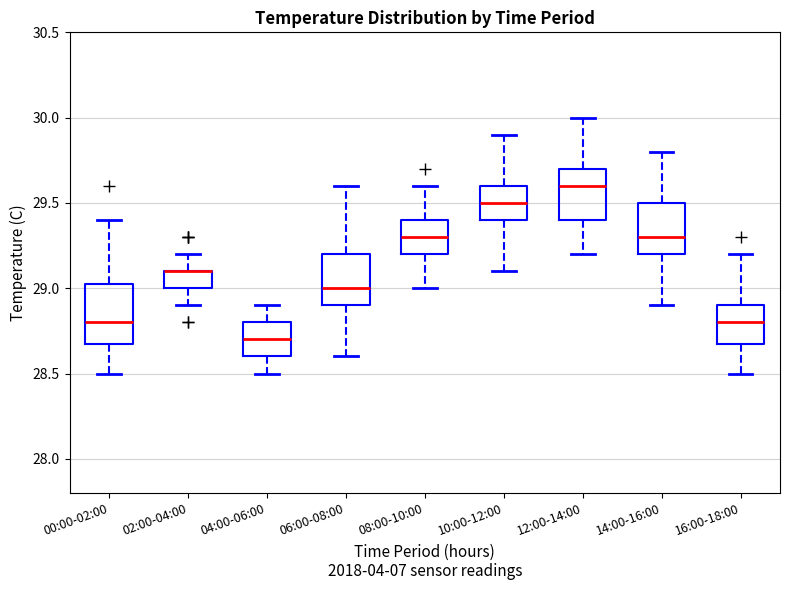

Reading left to right, transcribe this box plot: for each box, give where its median line is, the range the box spans, and where its two whiskers end, as read against the y-axis. The values are not printed on the chart, so give them approximately, as read against the axis.

00:00-02:00: median 28.80, box 28.70 to 29.05, whiskers 28.50 to 29.40
02:00-04:00: median 29.10 (drawn on the box's upper edge), box 29.00 to 29.10, whiskers 28.90 to 29.20
04:00-06:00: median 28.70, box 28.60 to 28.80, whiskers 28.50 to 28.90
06:00-08:00: median 29.00, box 28.90 to 29.20, whiskers 28.60 to 29.60
08:00-10:00: median 29.30, box 29.20 to 29.40, whiskers 29.00 to 29.60
10:00-12:00: median 29.50, box 29.40 to 29.60, whiskers 29.10 to 29.90
12:00-14:00: median 29.60, box 29.40 to 29.70, whiskers 29.20 to 30.00
14:00-16:00: median 29.30, box 29.20 to 29.50, whiskers 28.90 to 29.80
16:00-18:00: median 28.80, box 28.70 to 28.90, whiskers 28.50 to 29.20